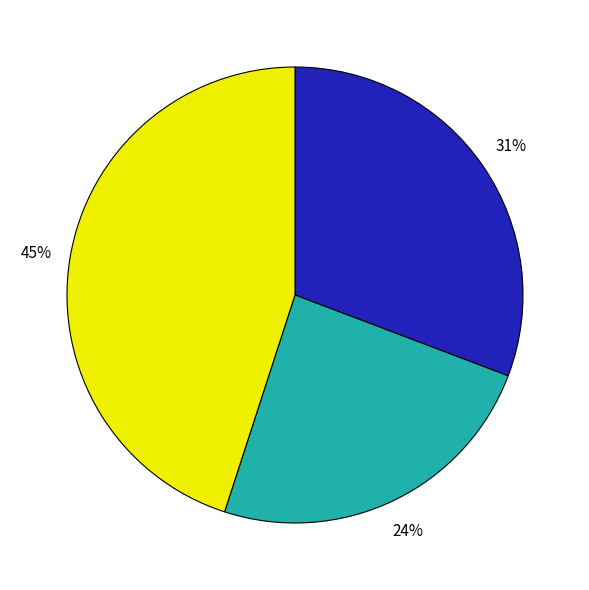

Is there any slice that represents more than half of the pie?

No